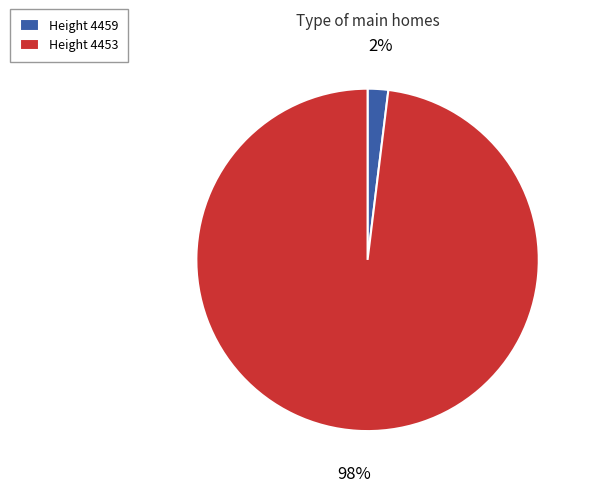

Do Height 4459 and Height 4453 together represent more than half of the pie?

Yes